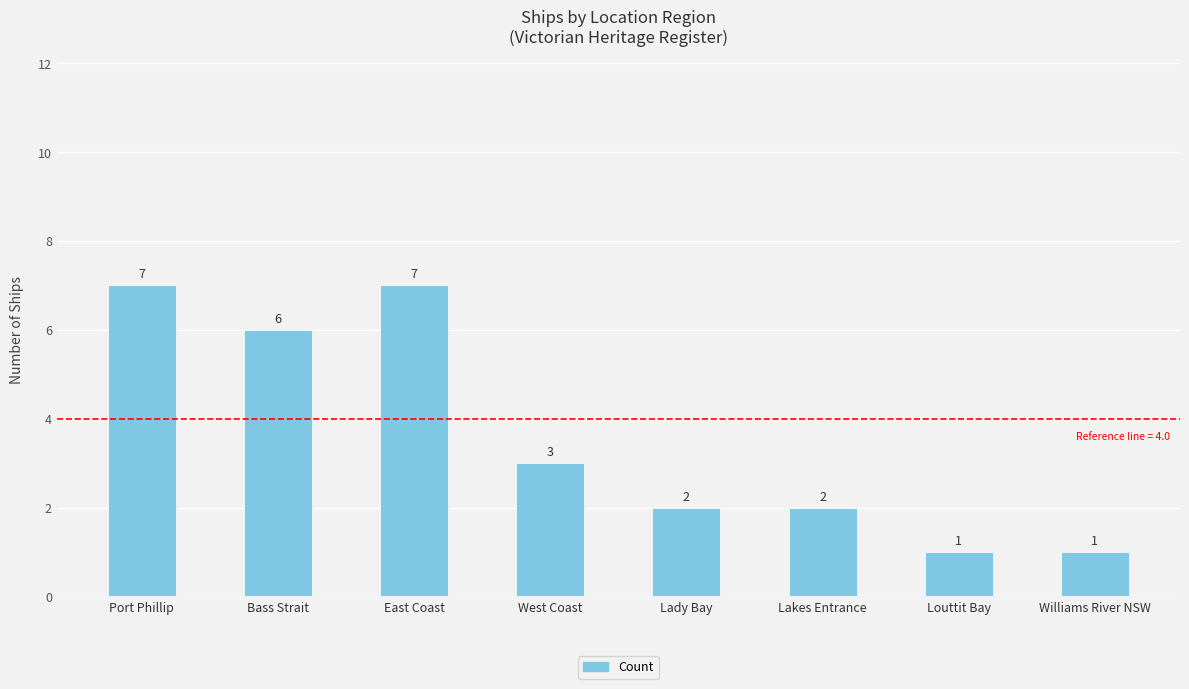

What is the label of the 4th bar from the left?

West Coast